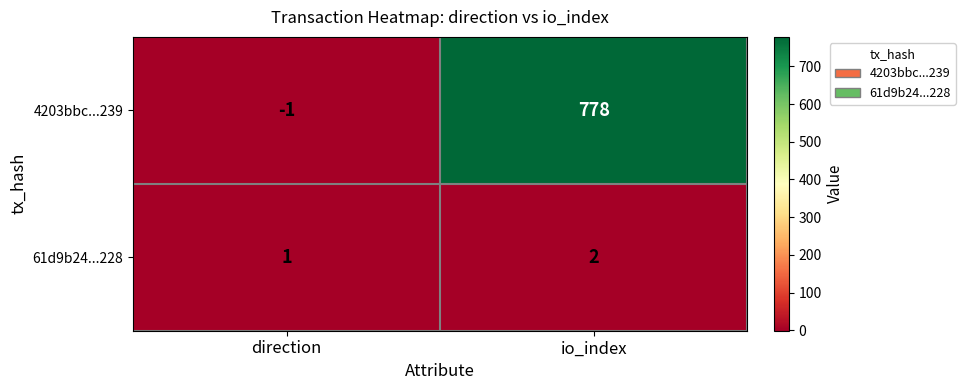

Which label corresponds to the largest value in the chart?

io_index